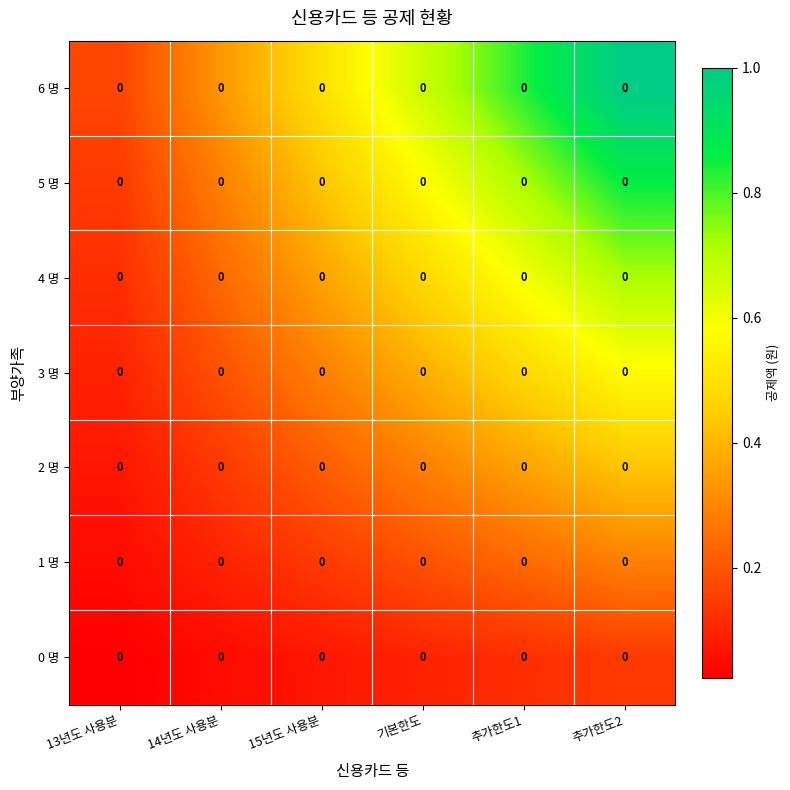

Reading left to right, transcribe all the data shown in this chart.

0 명: 13년도 사용분=0.0	14년도 사용분=0.0	15년도 사용분=0.0	기본한도=0.0	추가한도1=0.0	추가한도2=0.0
1 명: 13년도 사용분=0.0	14년도 사용분=0.0	15년도 사용분=0.0	기본한도=0.0	추가한도1=0.0	추가한도2=0.0
2 명: 13년도 사용분=0.0	14년도 사용분=0.0	15년도 사용분=0.0	기본한도=0.0	추가한도1=0.0	추가한도2=0.0
3 명: 13년도 사용분=0.0	14년도 사용분=0.0	15년도 사용분=0.0	기본한도=0.0	추가한도1=0.0	추가한도2=0.0
4 명: 13년도 사용분=0.0	14년도 사용분=0.0	15년도 사용분=0.0	기본한도=0.0	추가한도1=0.0	추가한도2=0.0
5 명: 13년도 사용분=0.0	14년도 사용분=0.0	15년도 사용분=0.0	기본한도=0.0	추가한도1=0.0	추가한도2=0.0
6 명: 13년도 사용분=0.0	14년도 사용분=0.0	15년도 사용분=0.0	기본한도=0.0	추가한도1=0.0	추가한도2=0.0